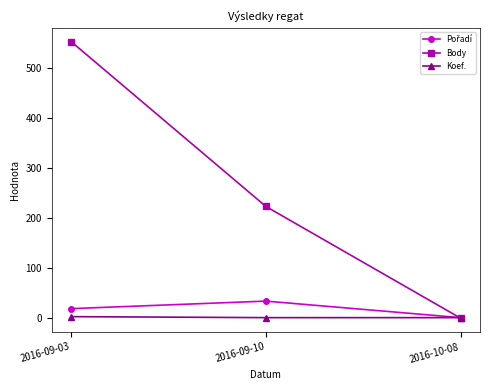

List the labels in order of Body value, smallest first.

2016-10-08, 2016-09-10, 2016-09-03